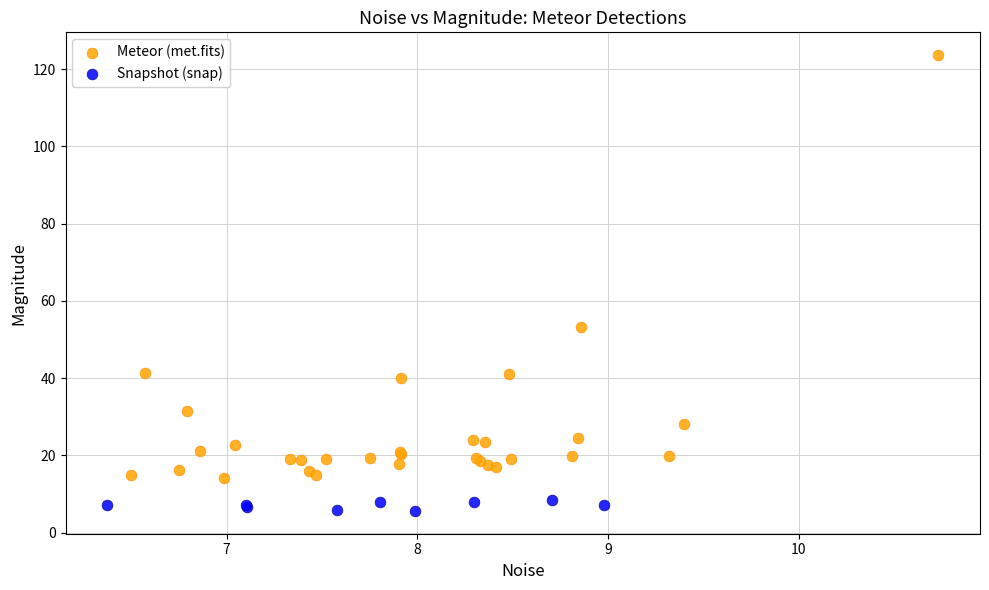

Which series contains the lowest Y value?

Snapshot (snap)